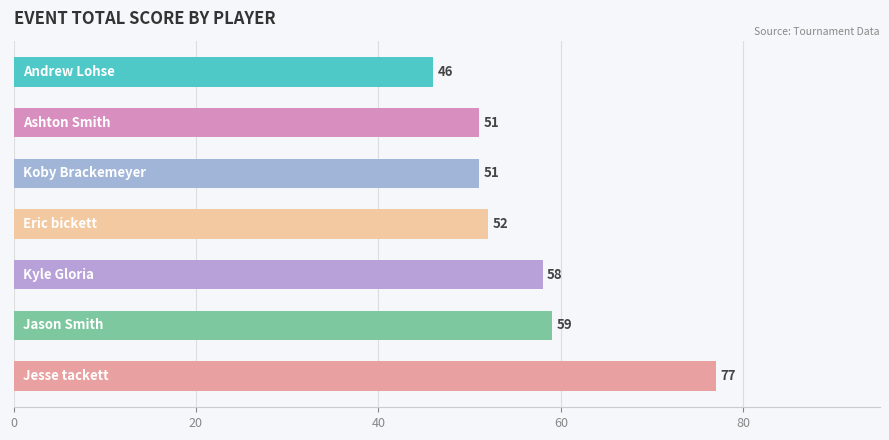

What is the difference between the maximum and second lowest values?

26